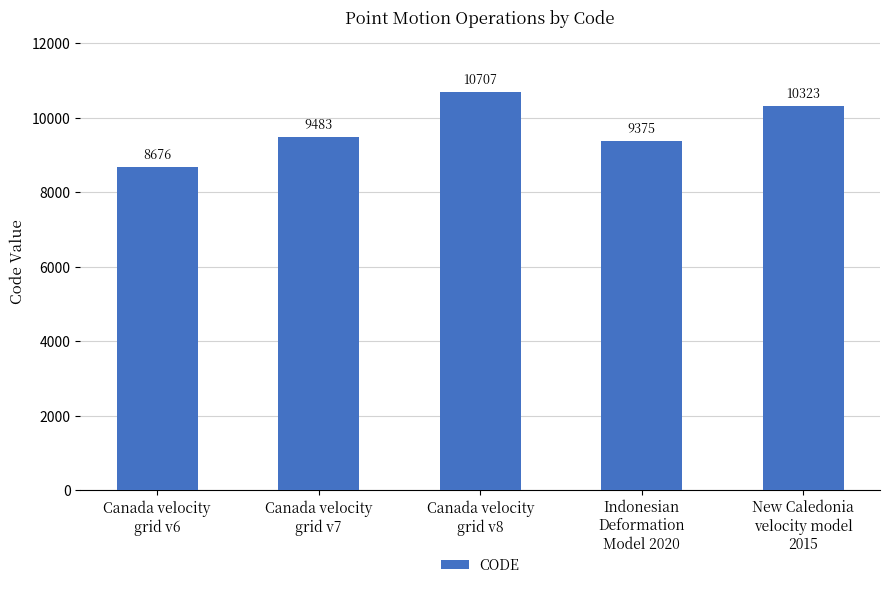

Which has a higher value, Canada velocity
grid v8 or Indonesian
Deformation
Model 2020?

Canada velocity
grid v8